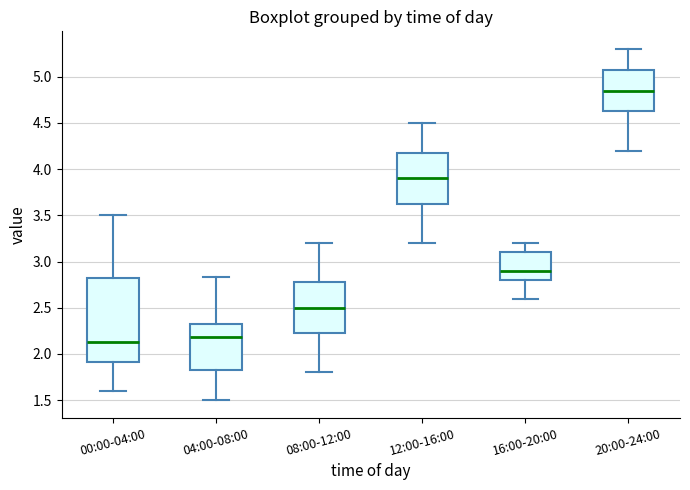

Reading left to right, transcribe this box plot: for each box, give where its median line is, the range the box spans, and where its two whiskers end, as read against the y-axis. The values are not printed on the chart, so give them approximately, as read against the axis.

00:00-04:00: median 2.15, box 1.90 to 2.80, whiskers 1.60 to 3.50
04:00-08:00: median 2.20, box 1.85 to 2.30, whiskers 1.50 to 2.85
08:00-12:00: median 2.50, box 2.25 to 2.80, whiskers 1.80 to 3.20
12:00-16:00: median 3.90, box 3.65 to 4.20, whiskers 3.20 to 4.50
16:00-20:00: median 2.90, box 2.80 to 3.10, whiskers 2.60 to 3.20
20:00-24:00: median 4.85, box 4.65 to 5.10, whiskers 4.20 to 5.30